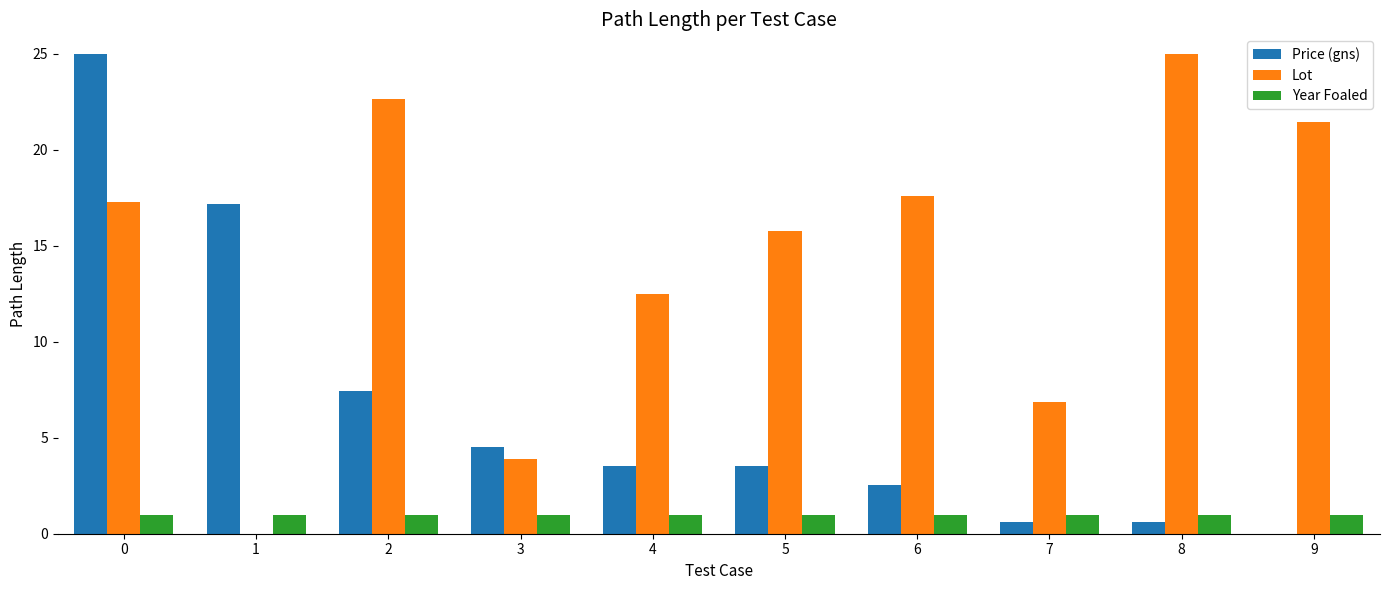

Which series has the largest total across all categories?

Lot